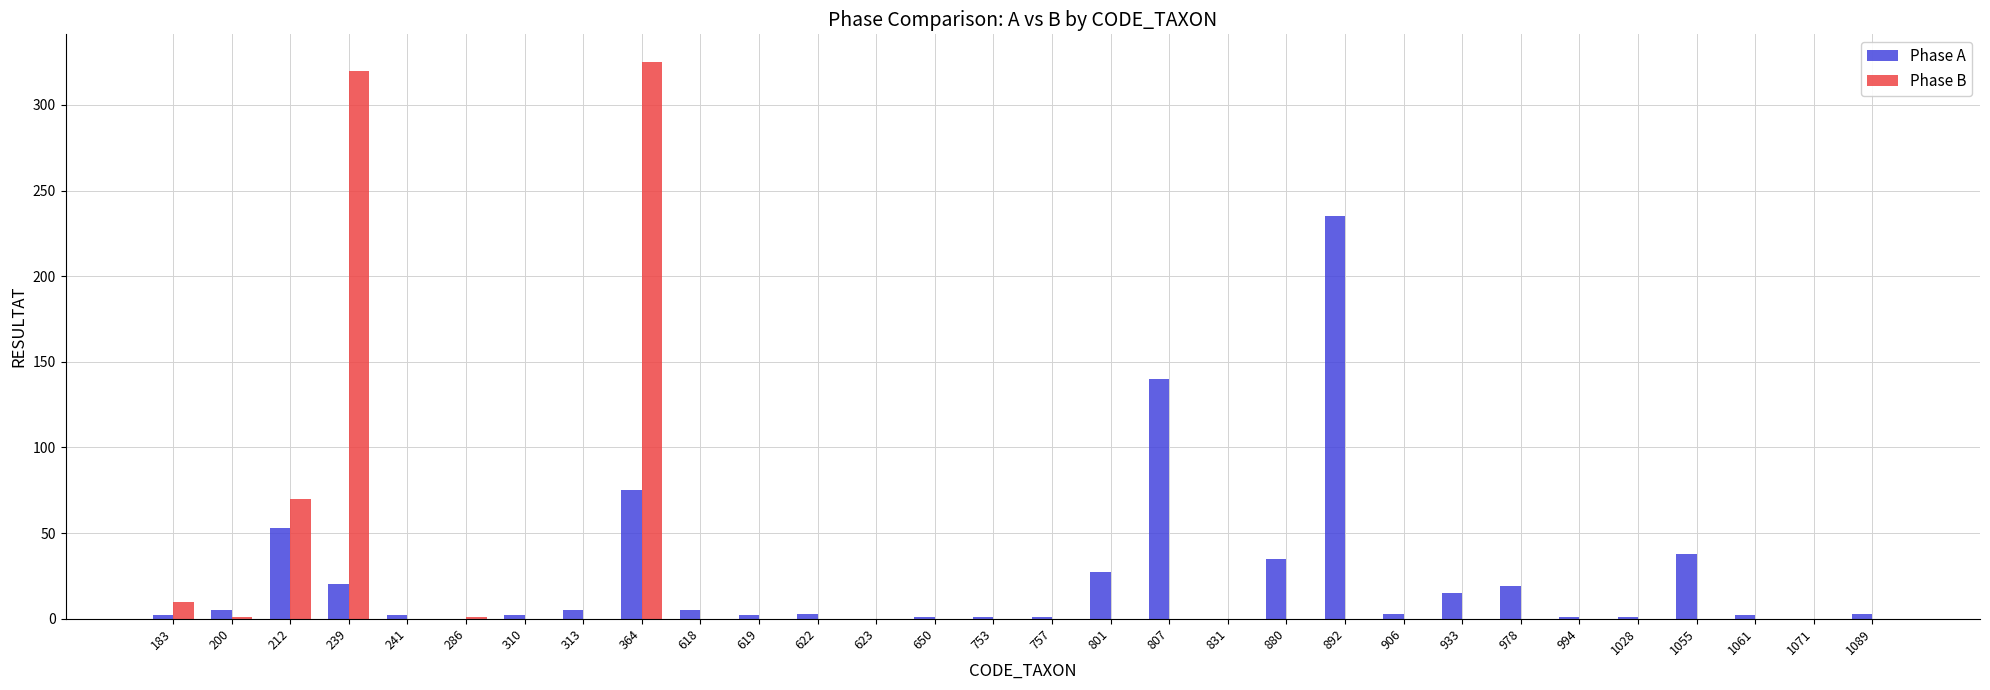

How many data points in Phase B are above 0?

6